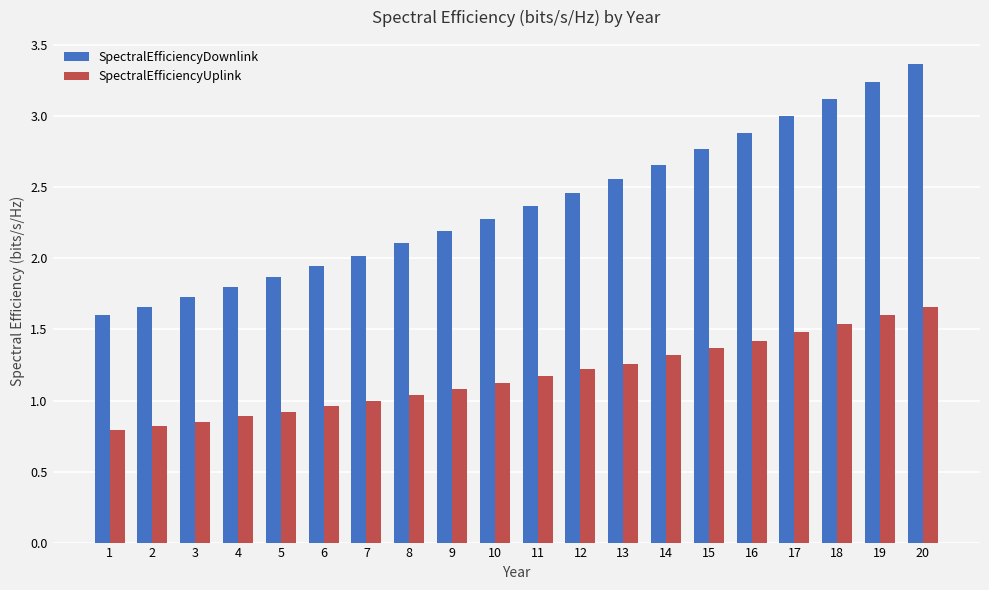

The value of SpectralEfficiencyUplink at 16 is 0.3. True or false?

False